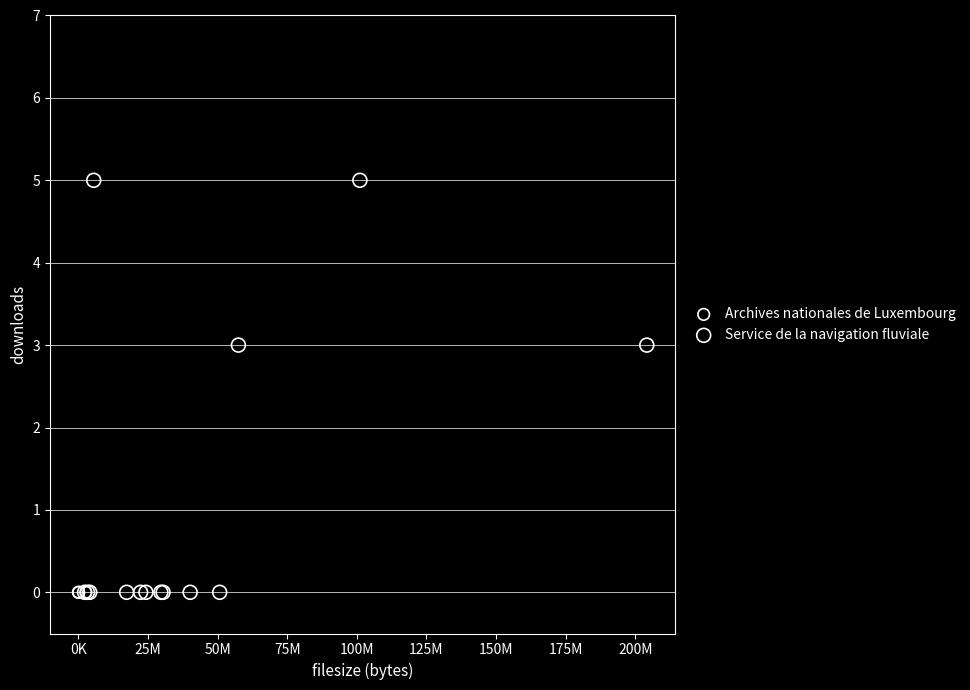

Which series contains the highest Y value?

Service de la navigation fluviale